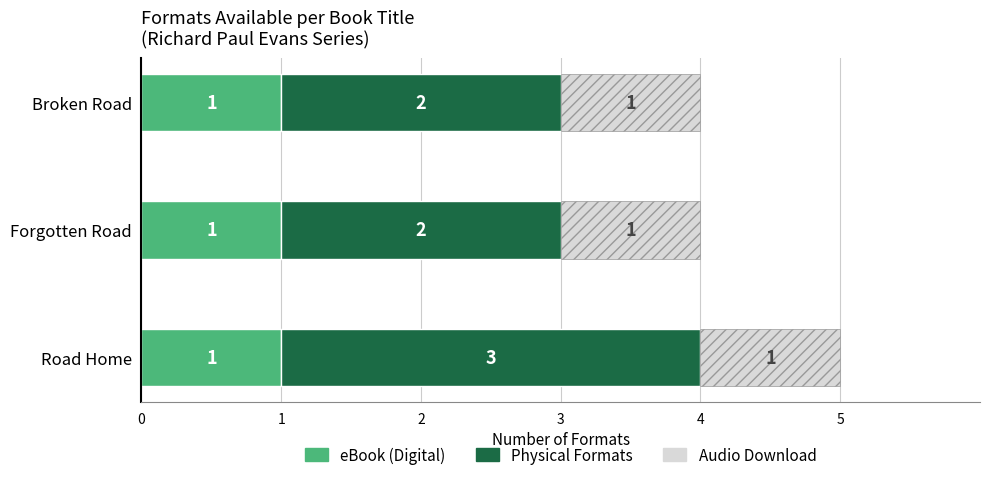

Is it true that eBook (Digital) equals 1 at Road Home?

True